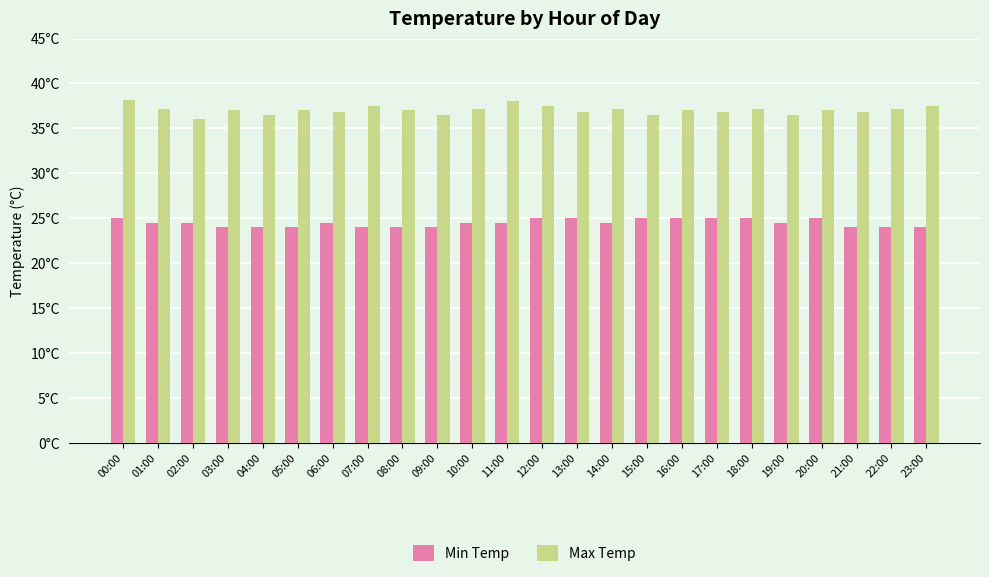

Does the chart contain any negative values?

No